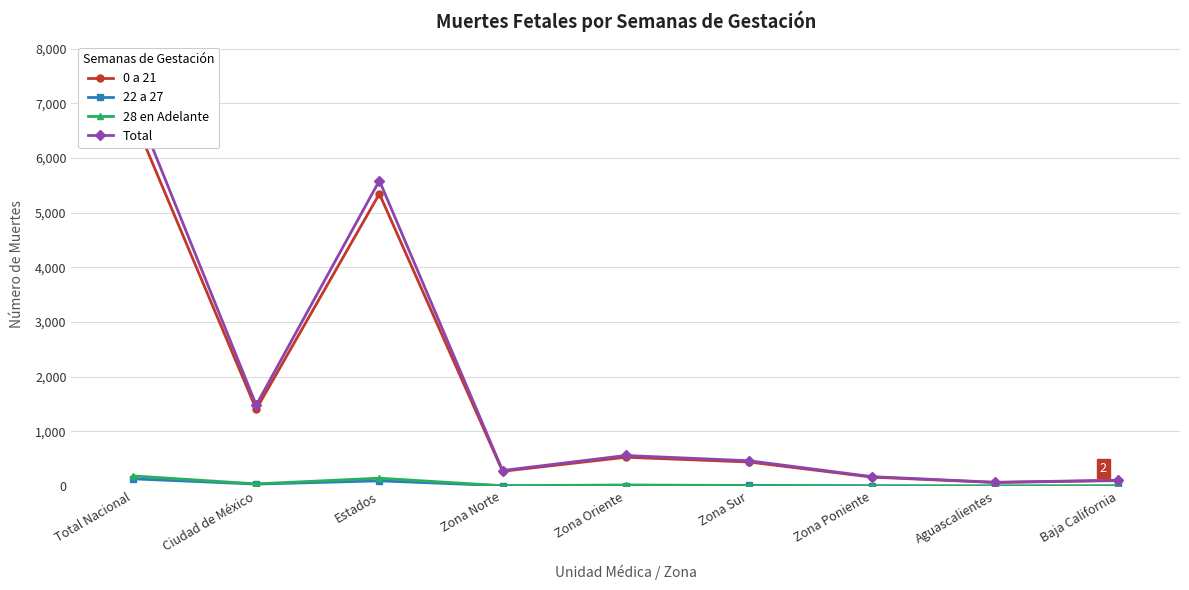

What is the maximum value shown in the chart?

7068